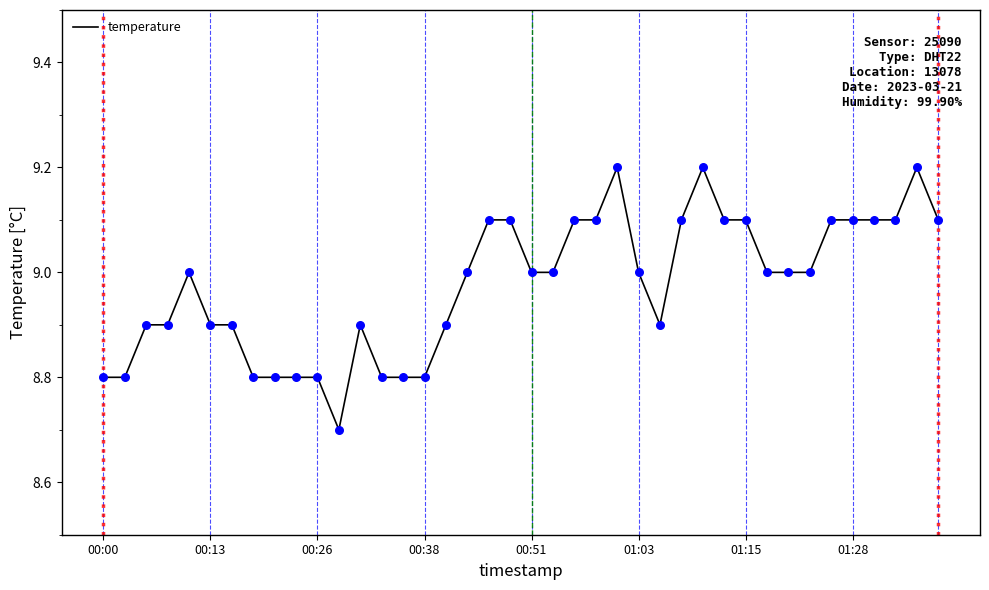

What is the smallest value displayed?

8.7